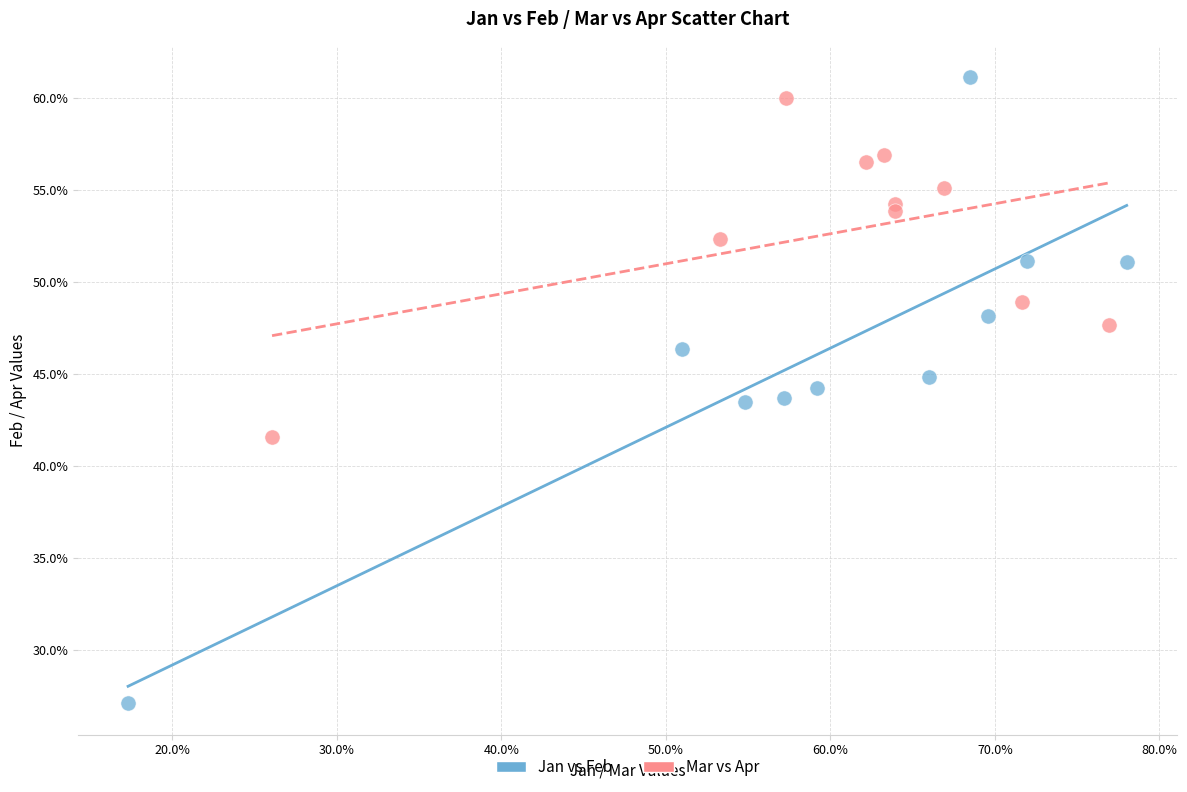

Which series contains the lowest Y value?

Jan vs Feb